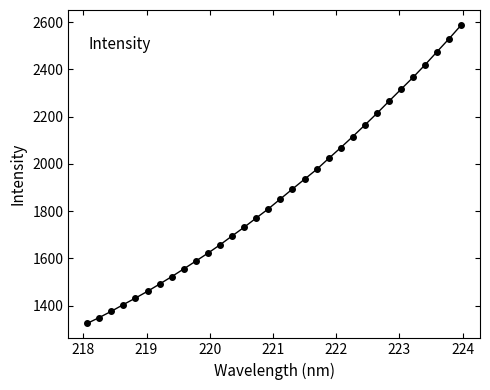

True or false: the data has more than 2 interior local peaks.

False